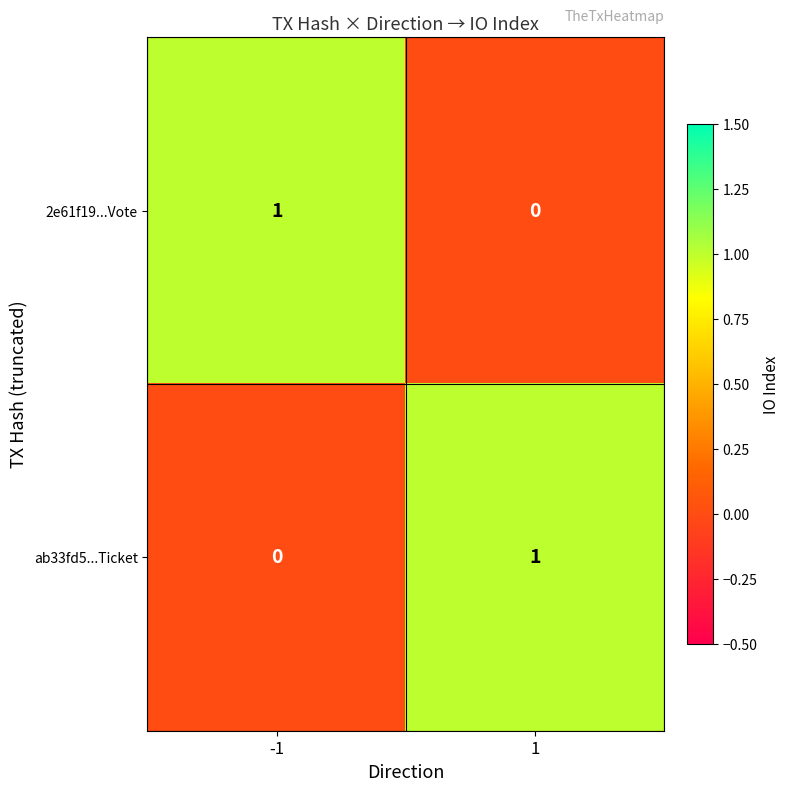

Is it true that ab33fd5...Ticket equals -1 at -1?

False